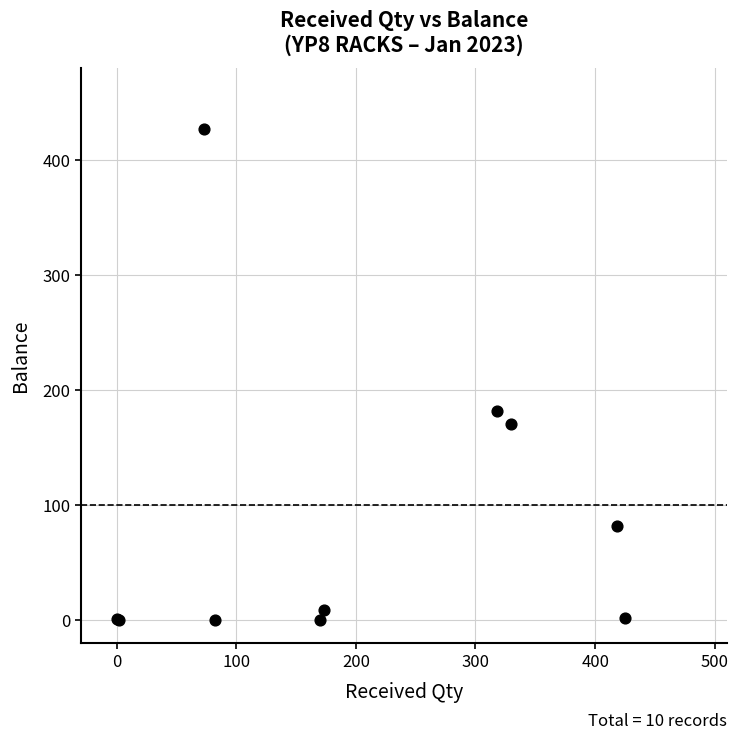

What Y value in the scatter plot is closest to 213?

182